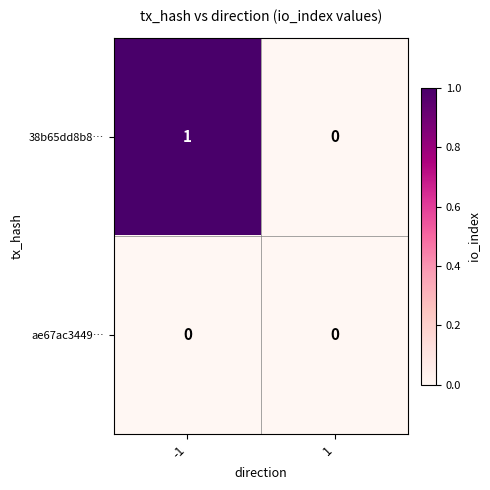

The value of ae67ac3449… at -1 is 0. True or false?

True